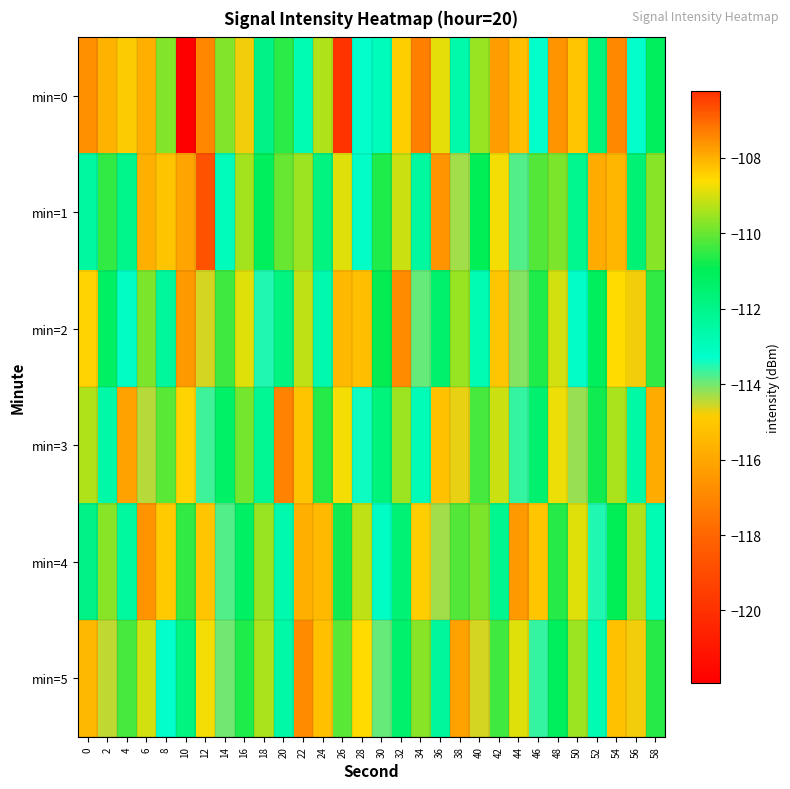

At how many categories does at least one series exceed -120?

30